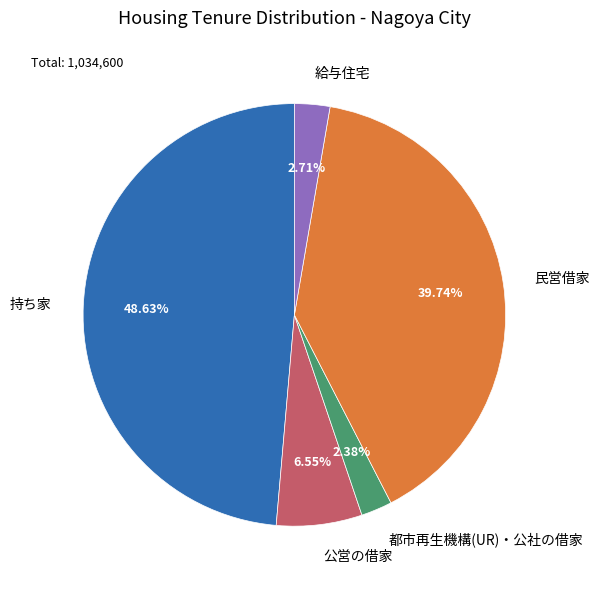

To the nearest percent, what is the average slice percentage?

20%